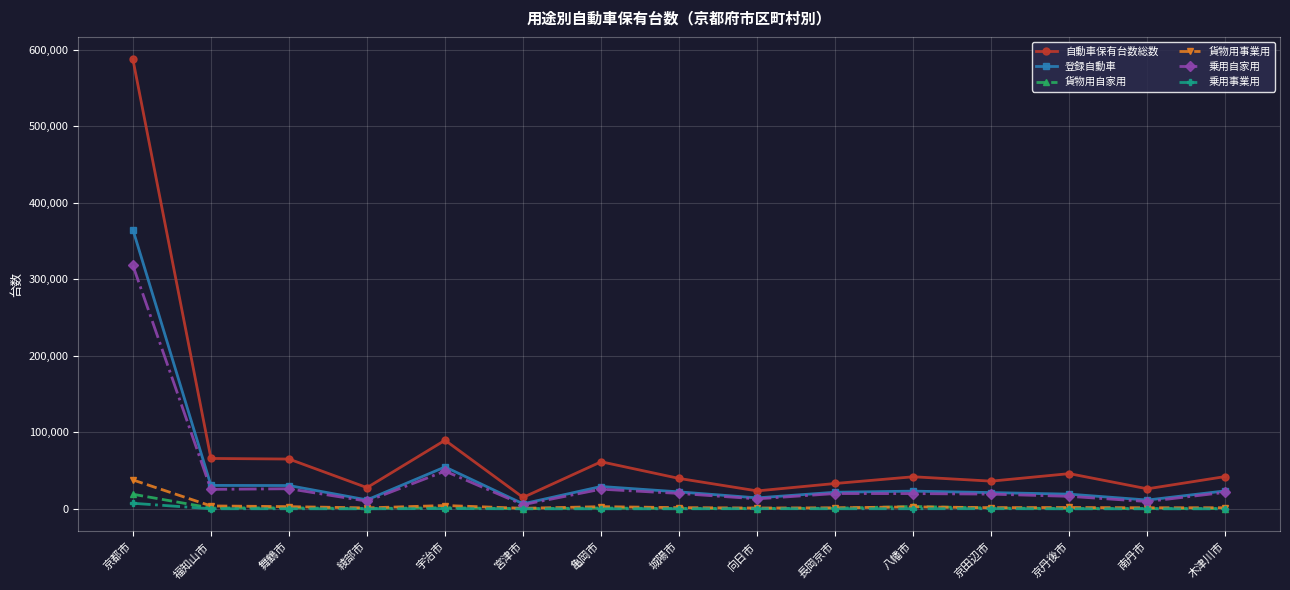

What is the difference between the highest and lowest values at 京都市?

580276